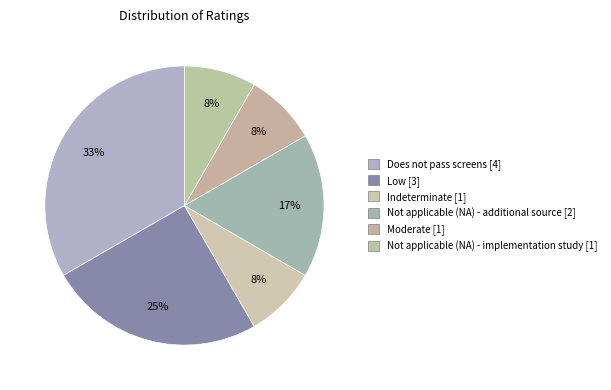

What is the largest slice in the pie chart?

Does not pass screens